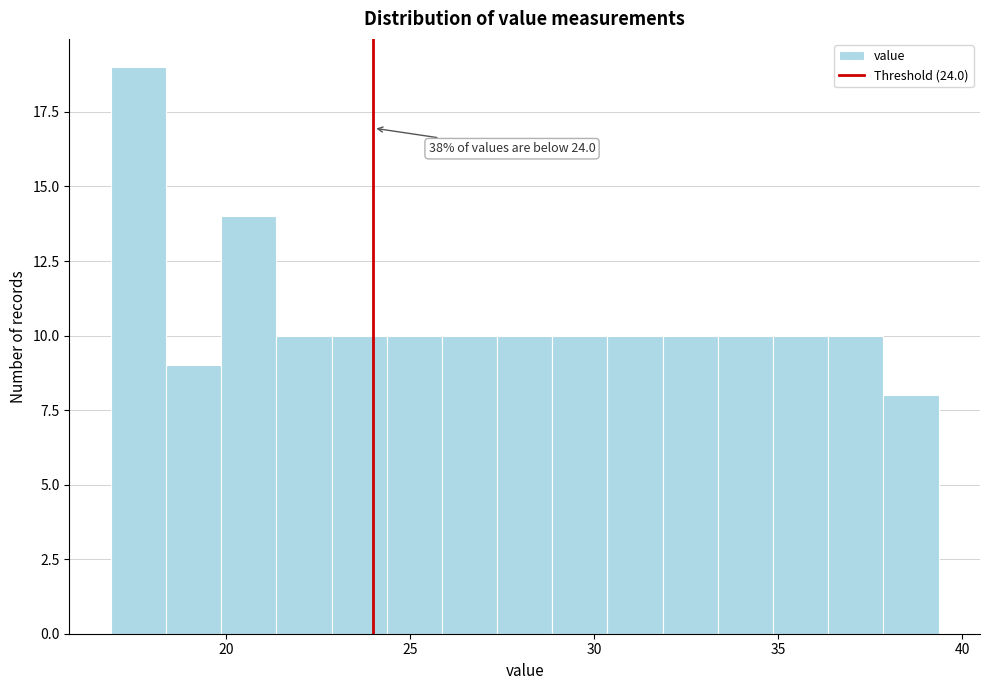

Read against the x-axis, roughly where is the centre of the tallest bar?

17.5